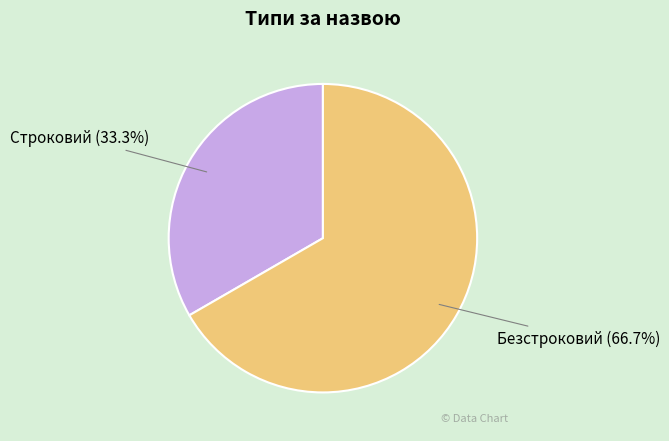

To the nearest percent, what is the difference between the largest and smallest slice percentages?

33%